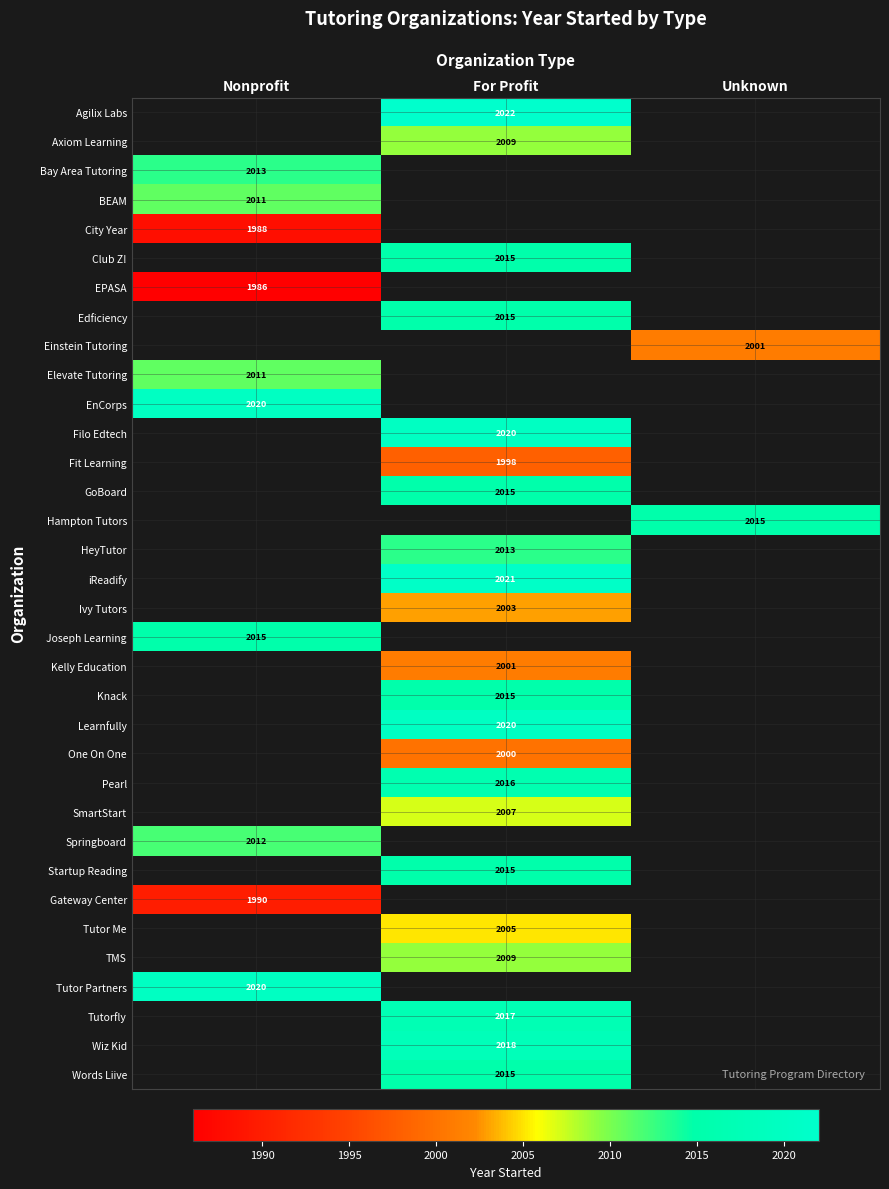

The value of Agilix Labs at For Profit is 2961. True or false?

False